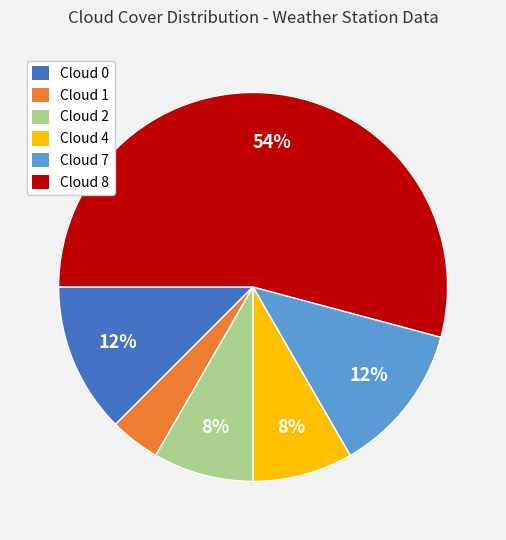

What is the largest slice in the pie chart?

Cloud 8